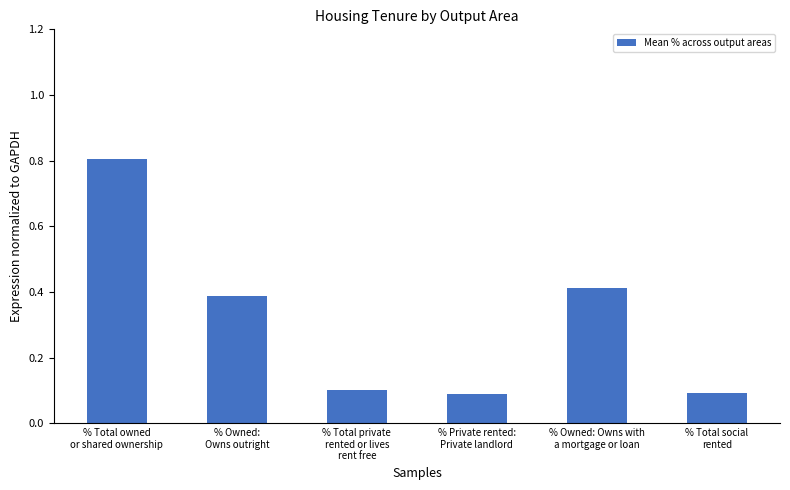

What is the sum of all values?

1.9